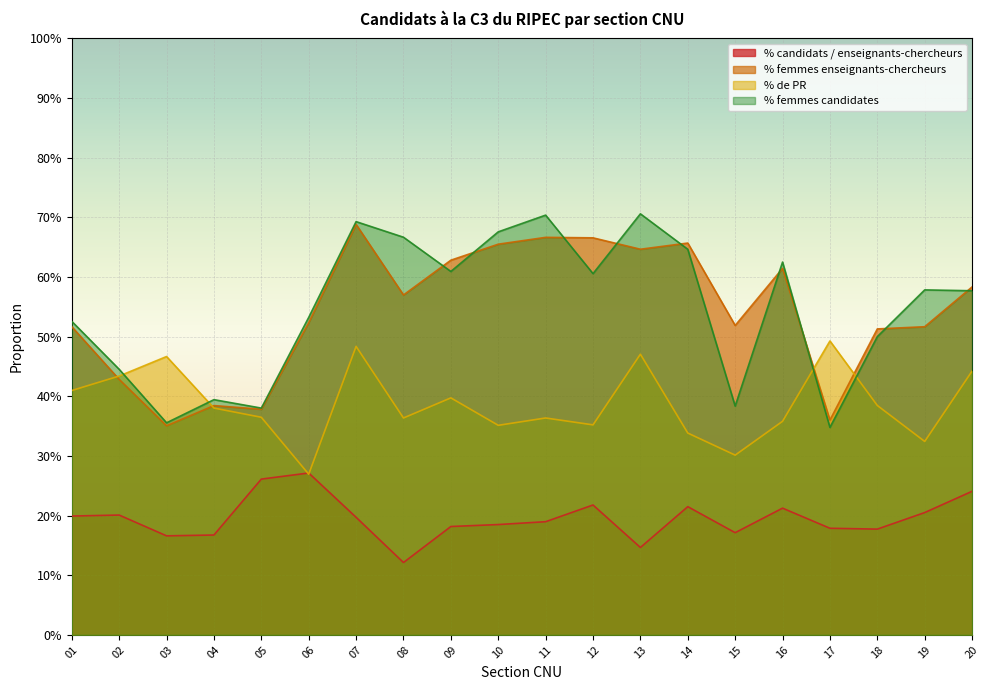

Is it true that % femmes candidates equals 0.7 at 13?

True